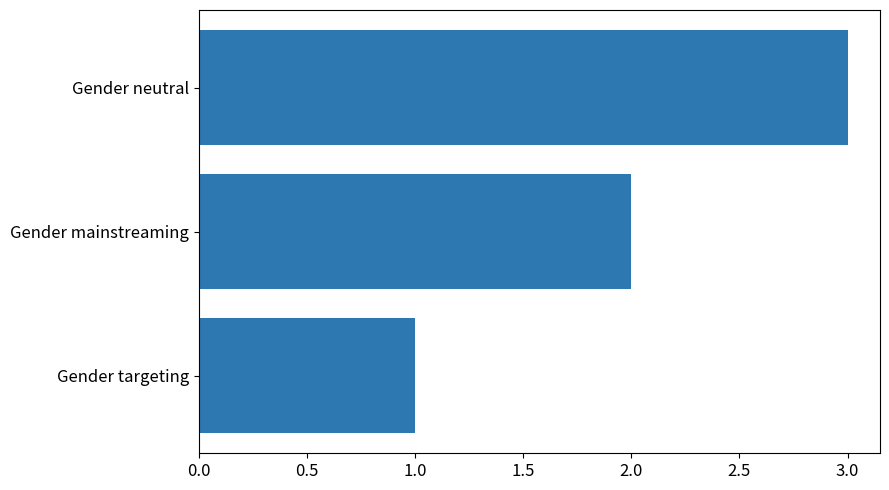

At which category does the chart reach its peak across all series?

Gender neutral